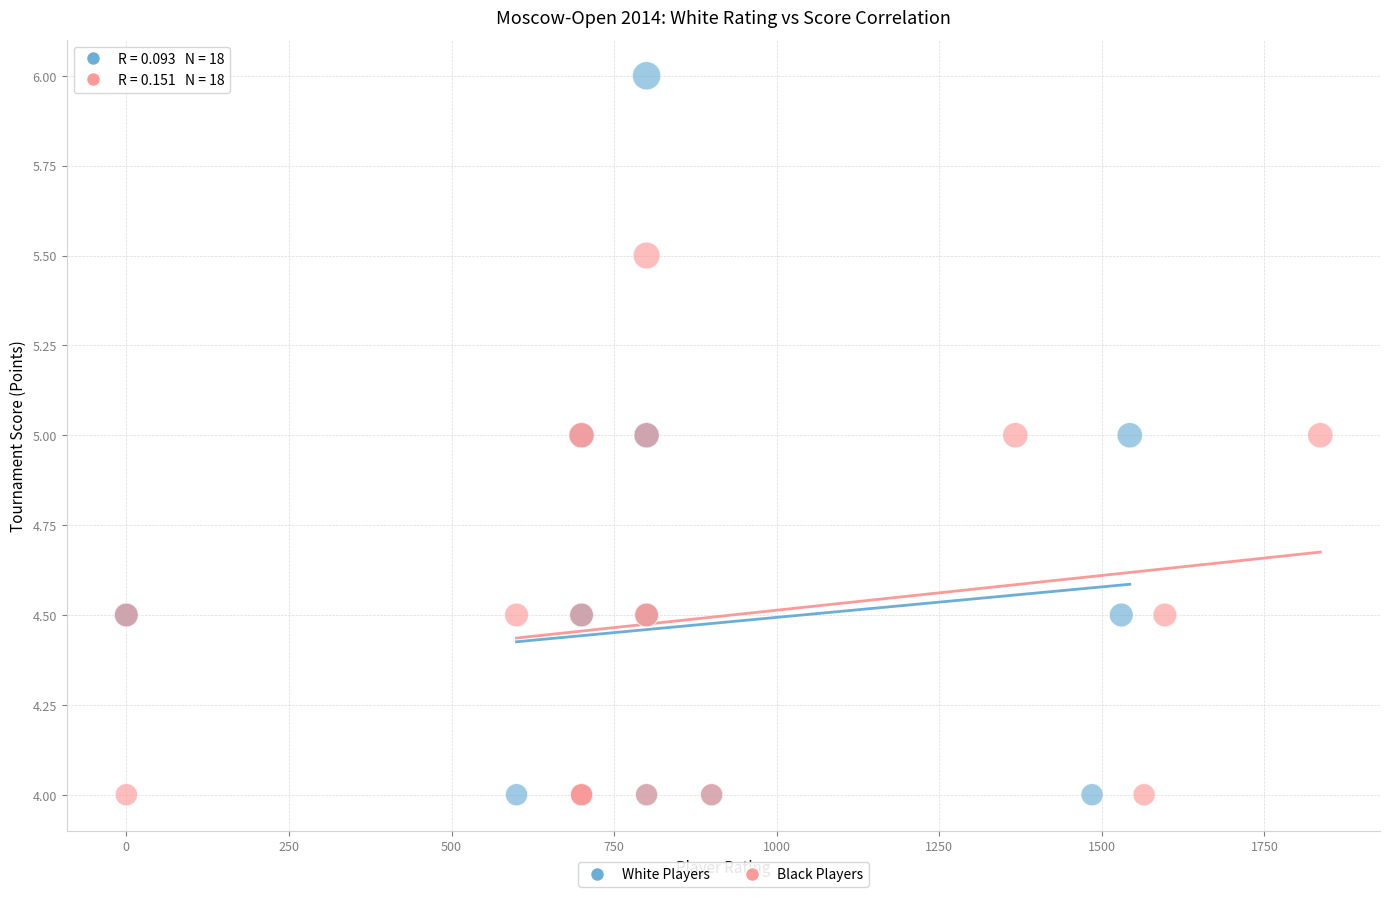

Which series has the largest Y range (max minus min)?

White Players